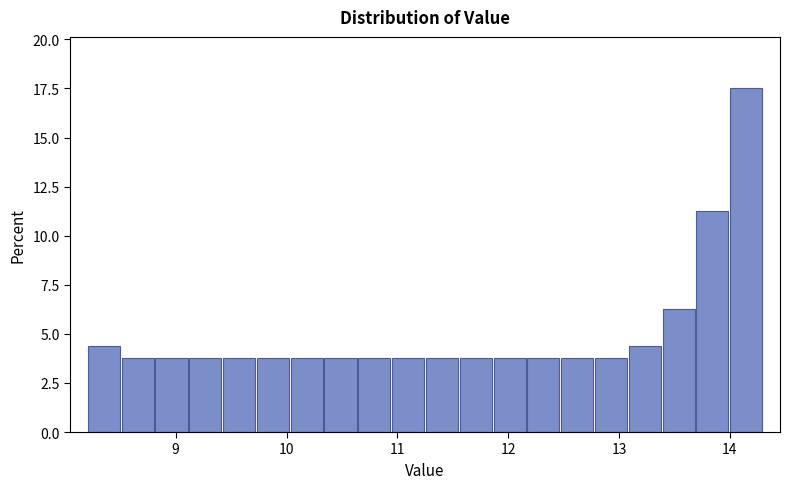

Read against the x-axis, roughly where is the centre of the tallest bar?

14.1